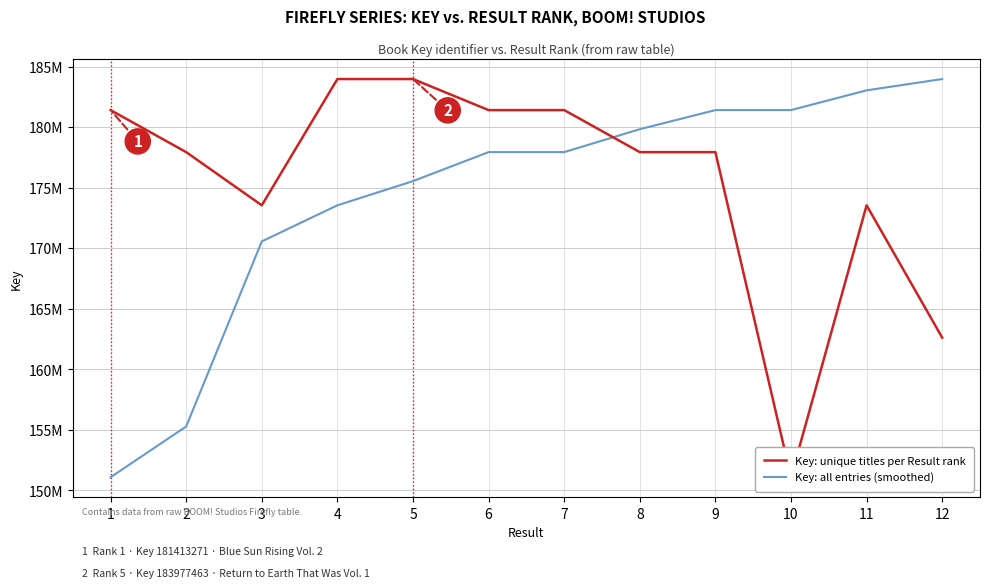

Rank the categories by Key: unique titles per Result rank value from highest to lowest.

5, 4, 6, 1, 7, 8, 2, 9, 11, 3, 12, 10